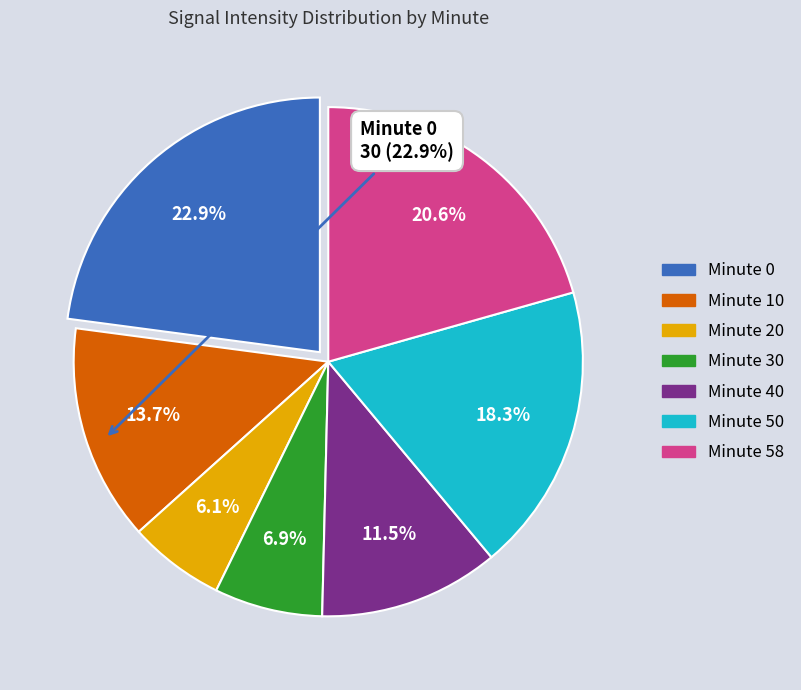

Is there a majority slice in this chart?

No